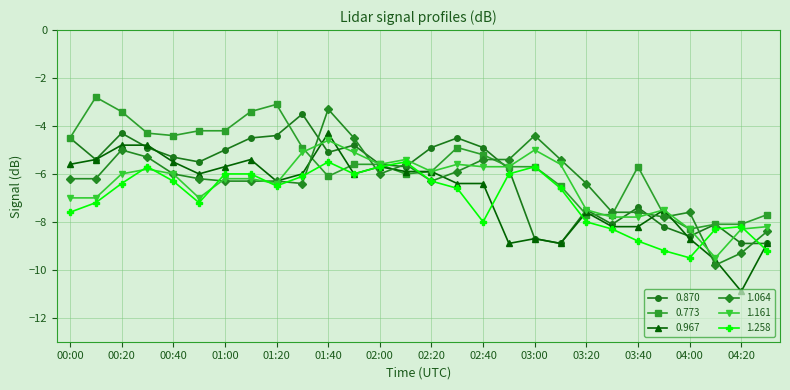

What is the minimum value for 1.161?

-9.5